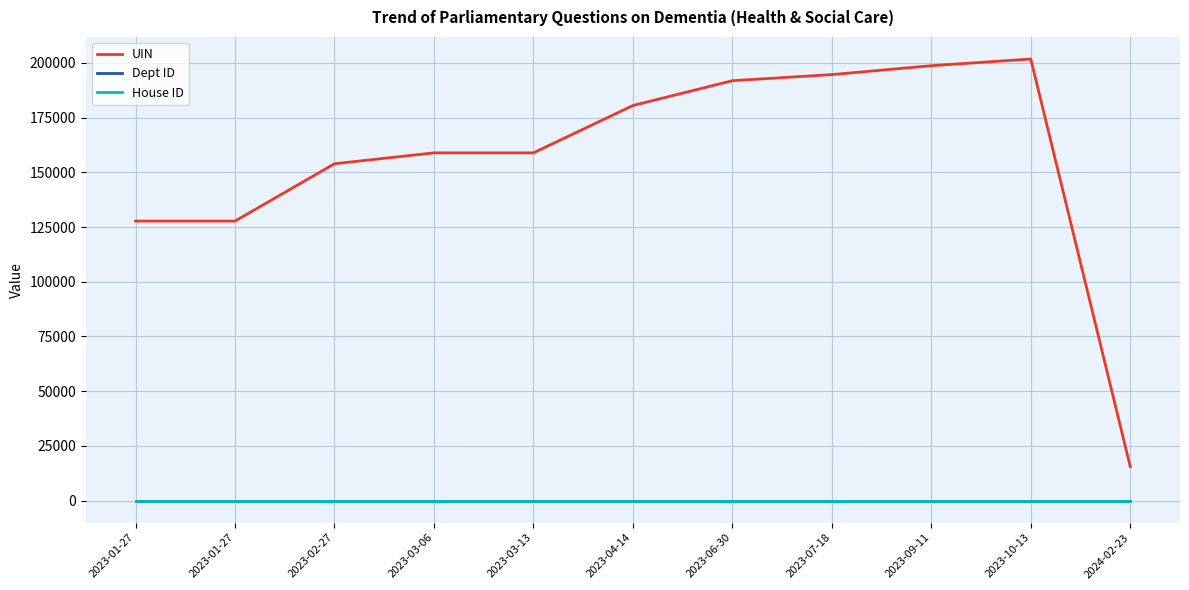

Rank the series by their maximum value, from highest to lowest.

UIN, Dept ID, House ID